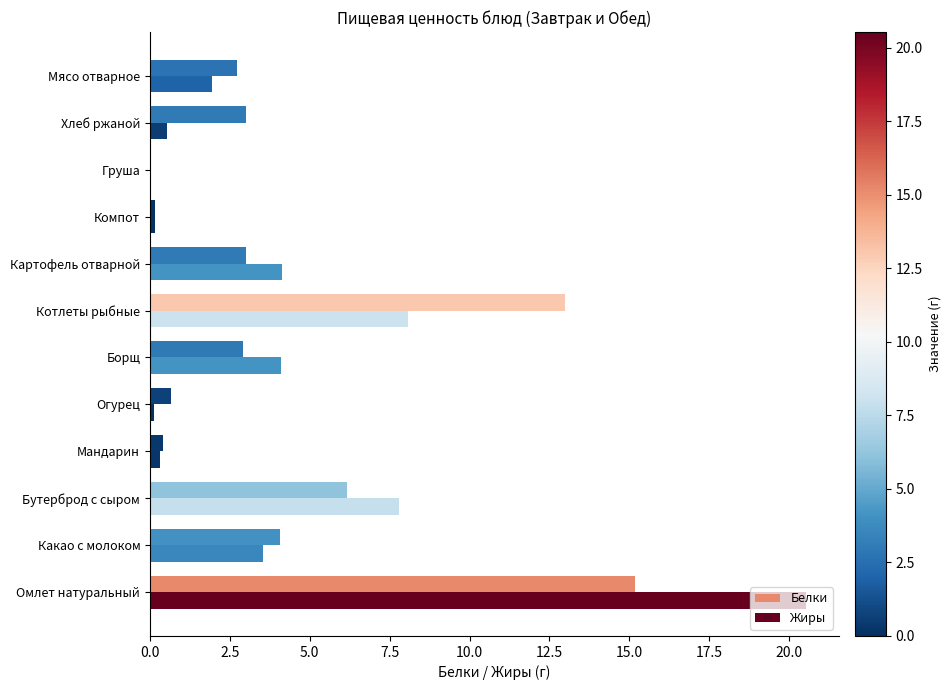

How many categories are shown in the chart?

12